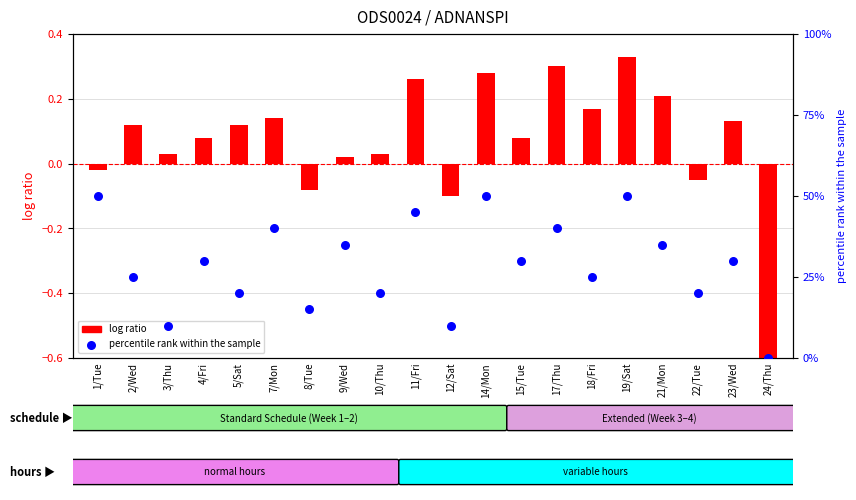

Is the value of log ratio at 8/Tue greater than the value of percentile rank within the sample at 5/Sat?

No